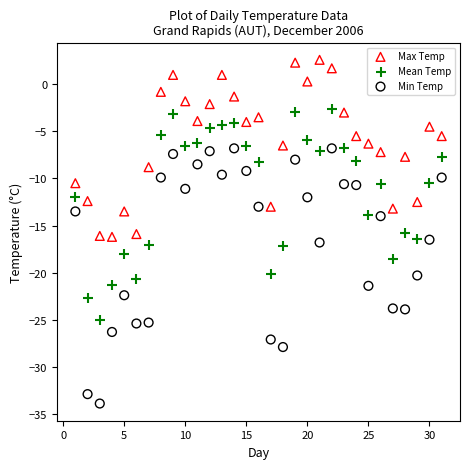

Which series has the widest spread of Y values?

Min Temp